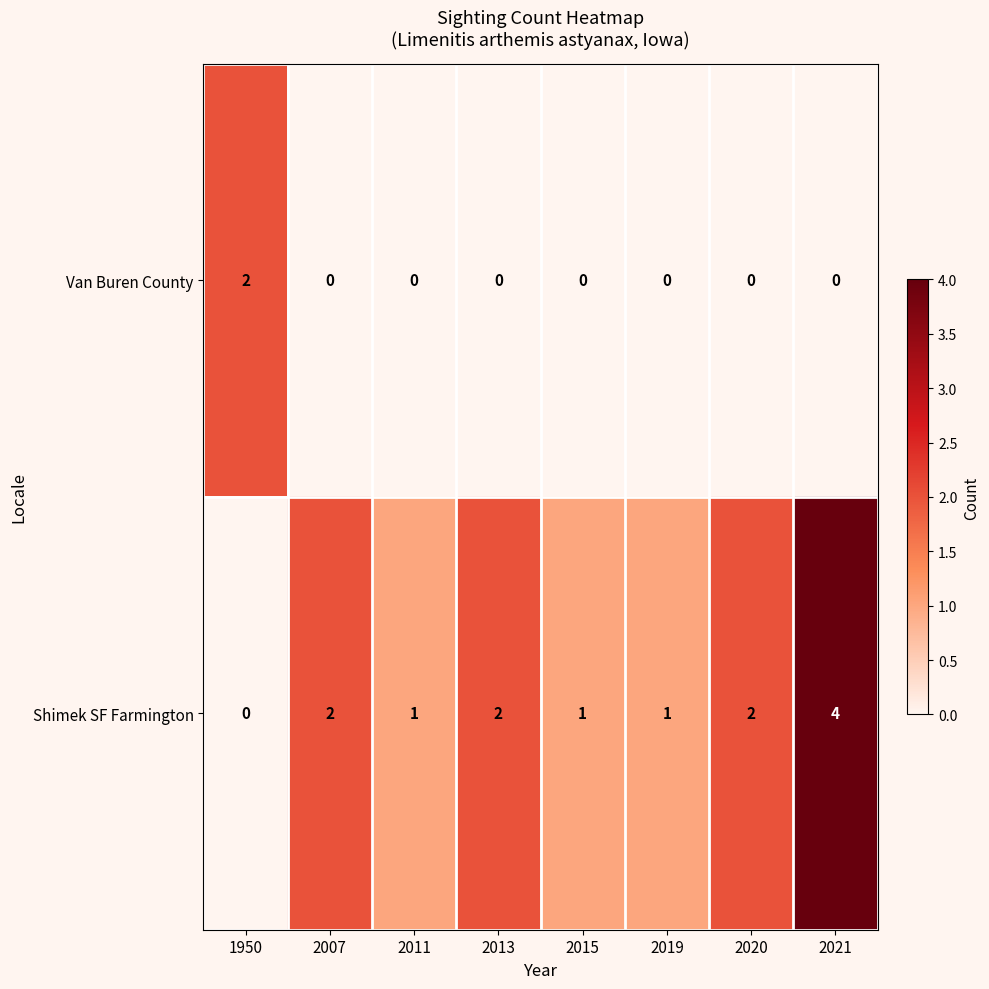

How many Shimek SF Farmington values are between 1 and 2?

6